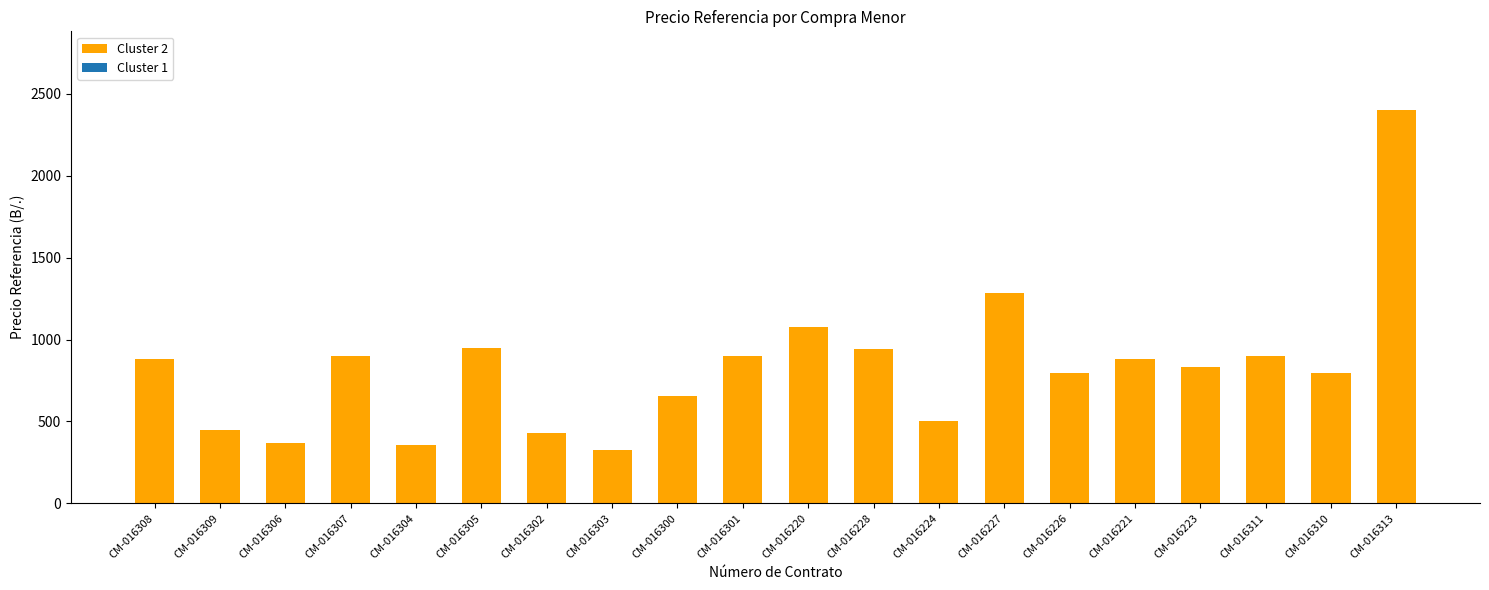

How many categories are shown in the chart?

20